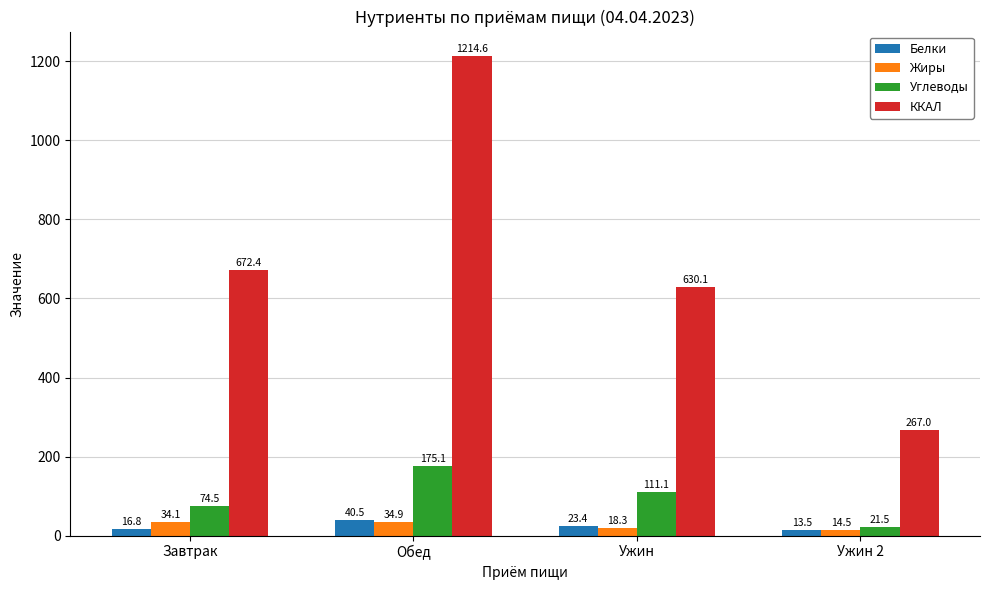

At which label does Белки first exceed 23?

Обед